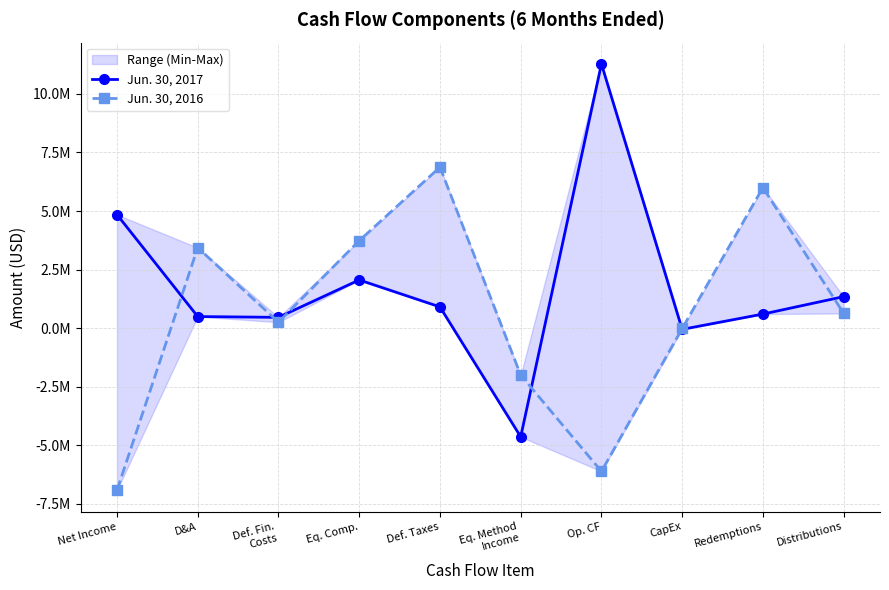

Where is the first local maximum for Jun. 30, 2016?

D&A